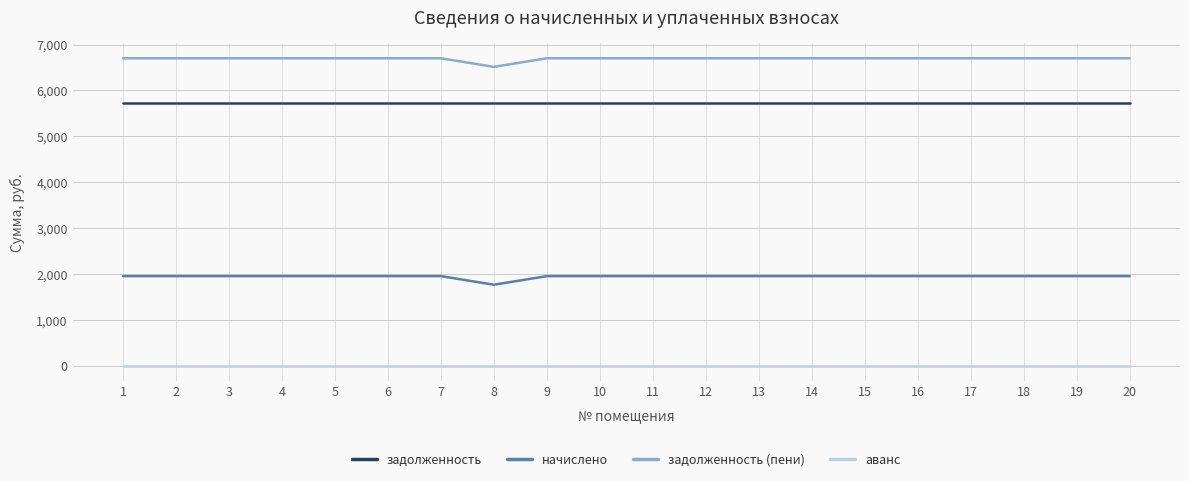

Is the value of начислено at 2 greater than the value of задолженность at 9?

No